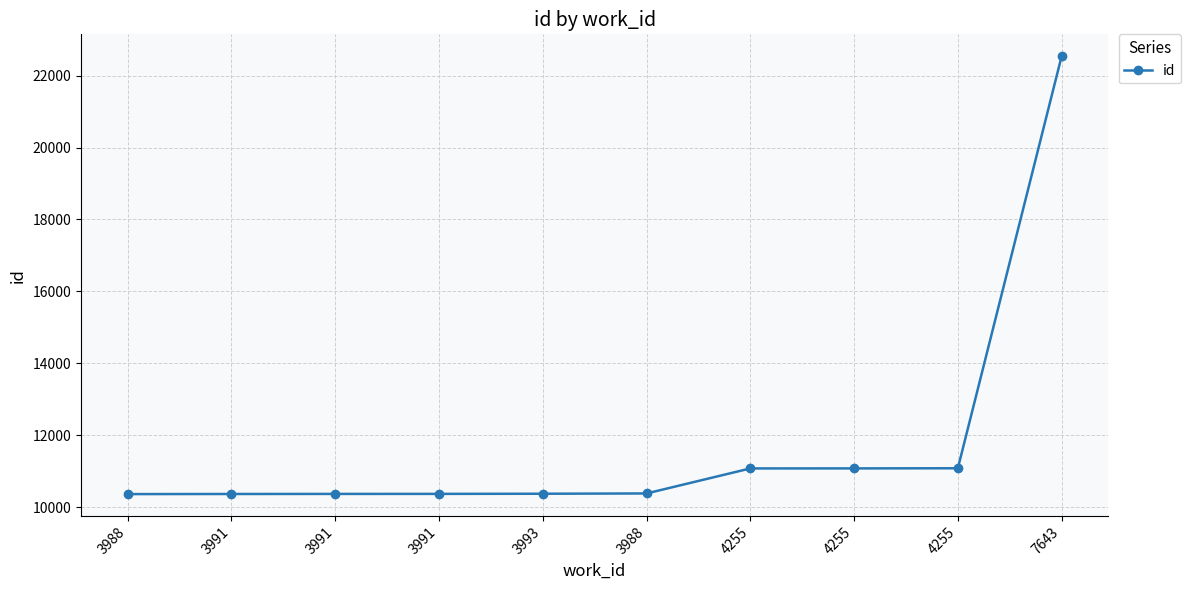

What is the label of the 2nd point from the right?

4255